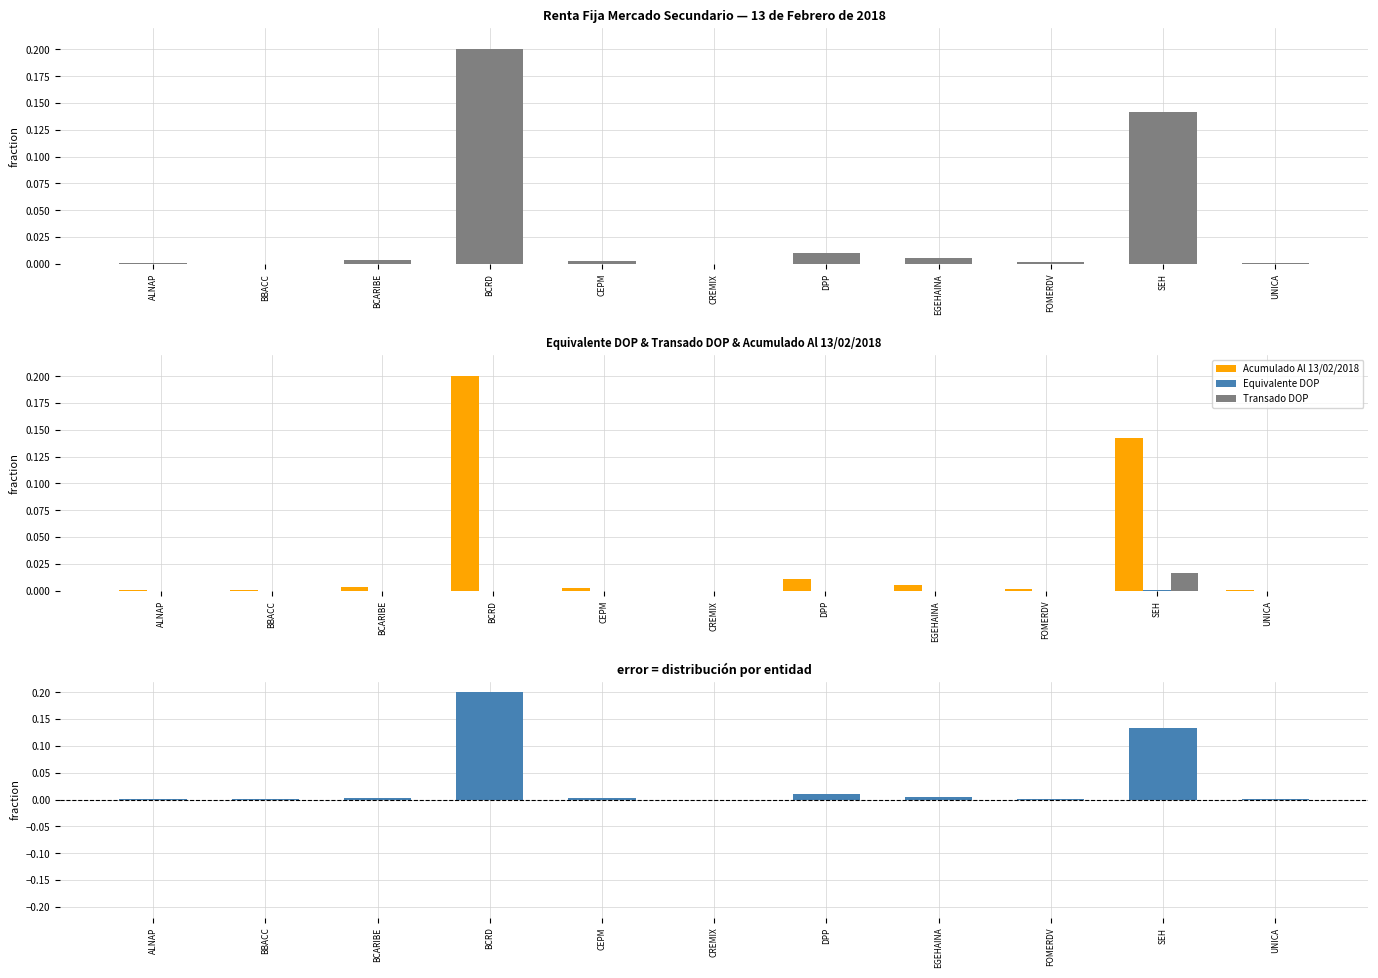

What is the label of the 6th bar from the left?

CREMIX